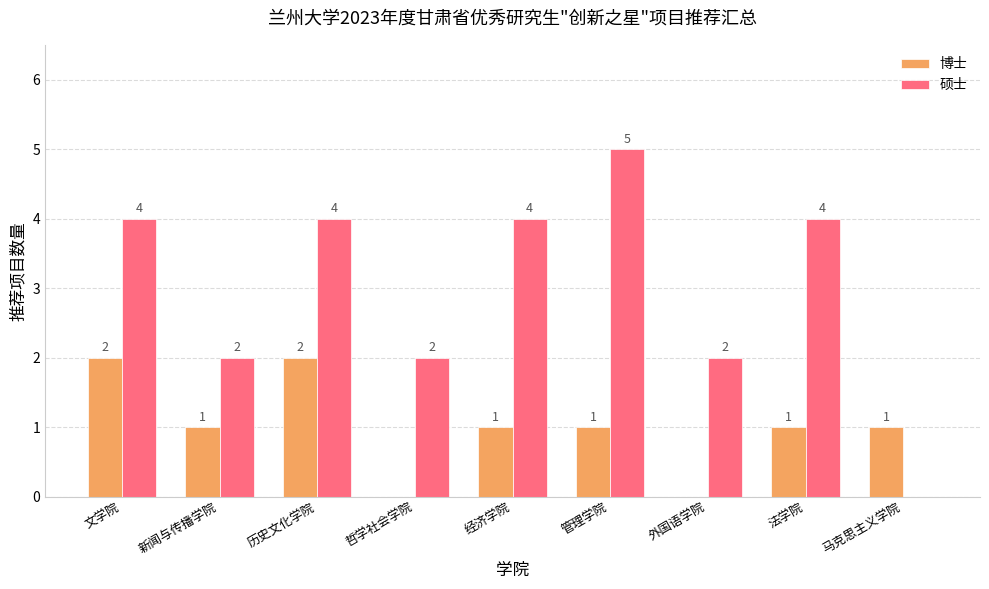

How many 硕士 values are between 2 and 4?

7